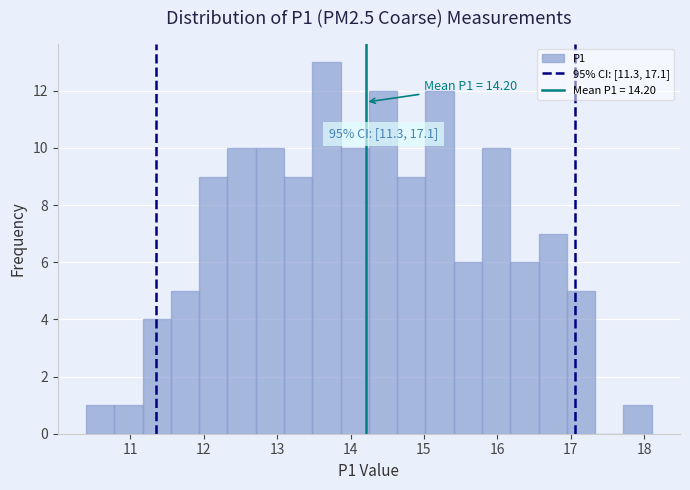

Around what value on the x-axis is the tallest bar? Give the approximate position of its centre, as read against the axis.

13.7